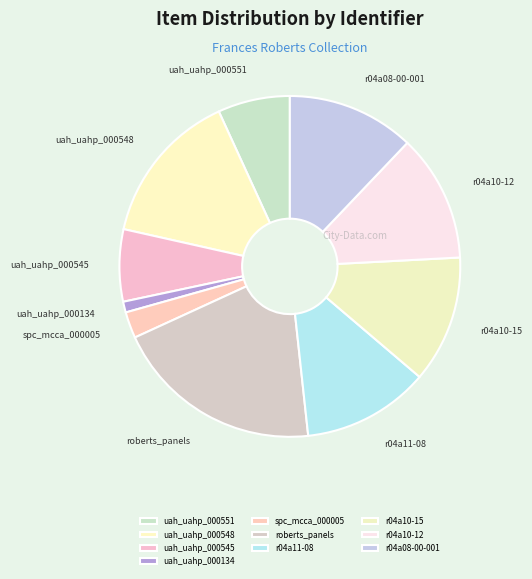

Is it true that r04a10-15 is 12% of the pie?

True